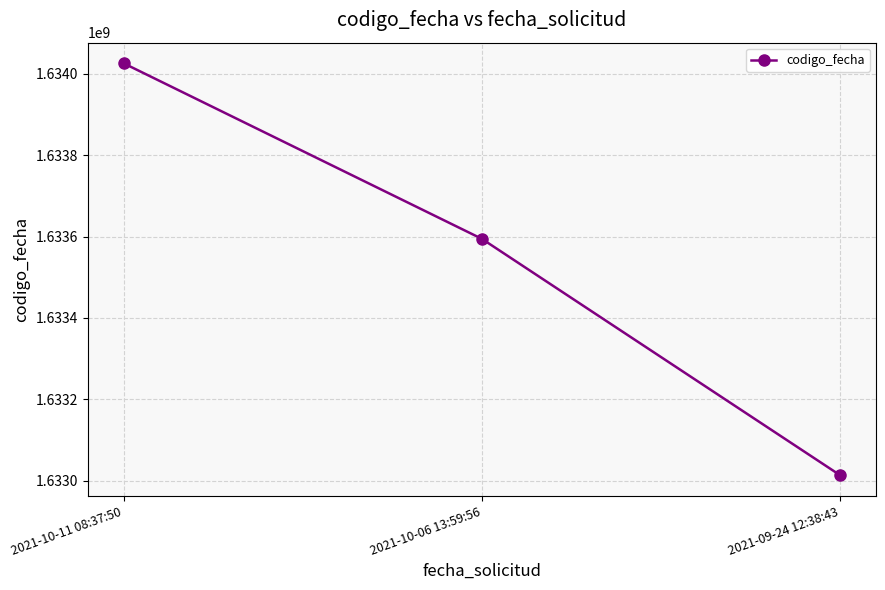

How many distinct data groups are displayed?

1